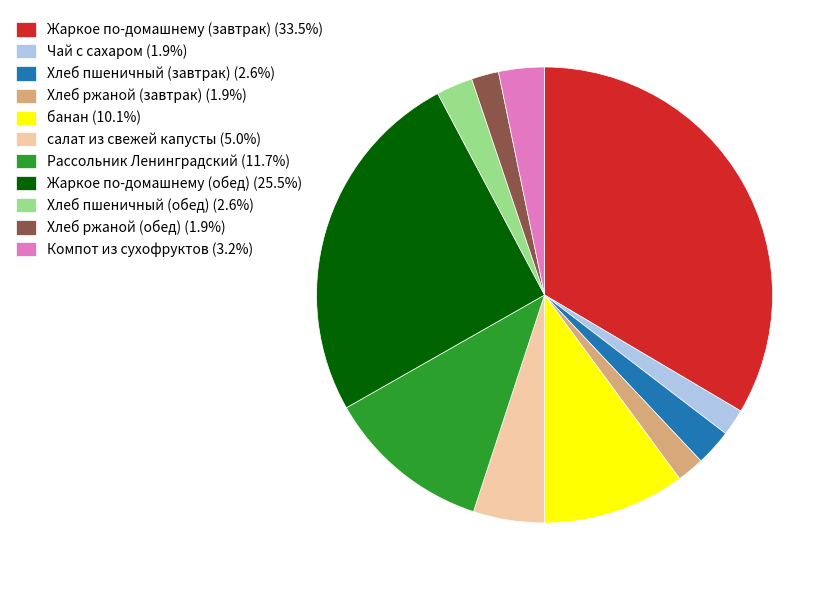

Does any single category account for the majority?

No